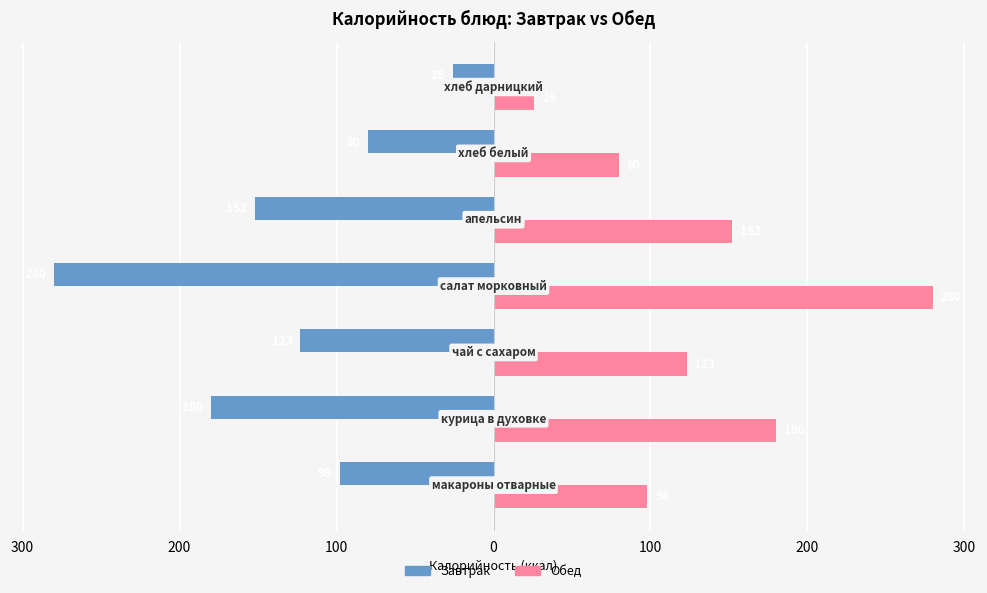

Reading right to left, transcribe all the data shown in this chart.

Завтрак: -26	-80	-152	-280	-123	-180	-98
Обед: 26	80	152	280	123	180	98